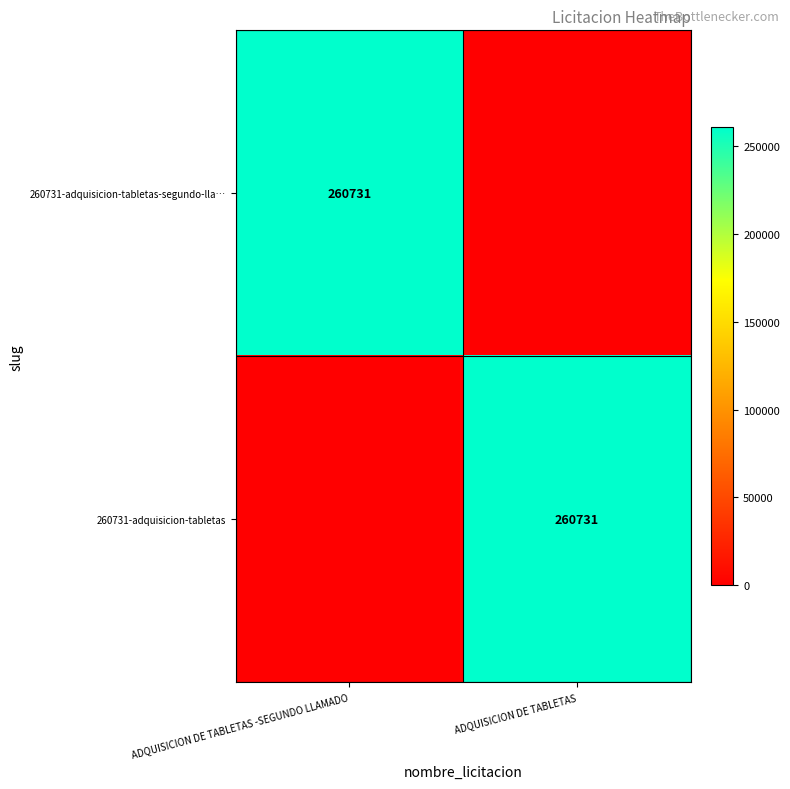

The value of 260731-adquisicion-tabletas-segundo-lla… at ADQUISICION DE TABLETAS -SEGUNDO LLAMADO is 154245. True or false?

False